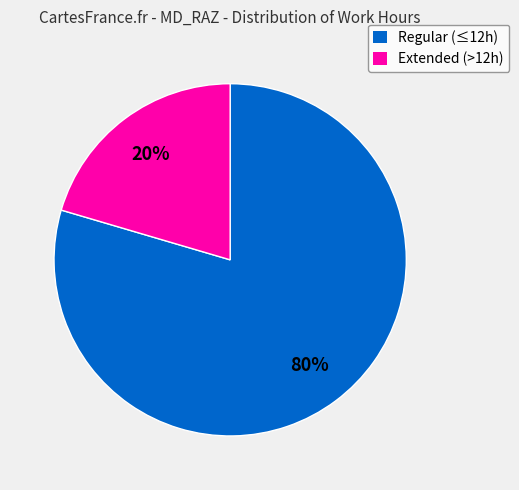

Does any single category account for the majority?

Yes